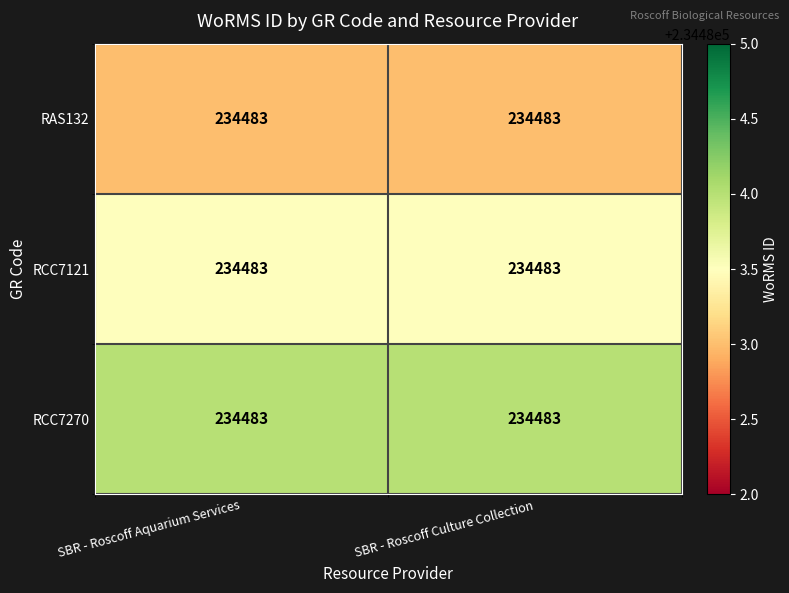

What is the total value across all series at SBR - Roscoff Aquarium Services?

703450.5